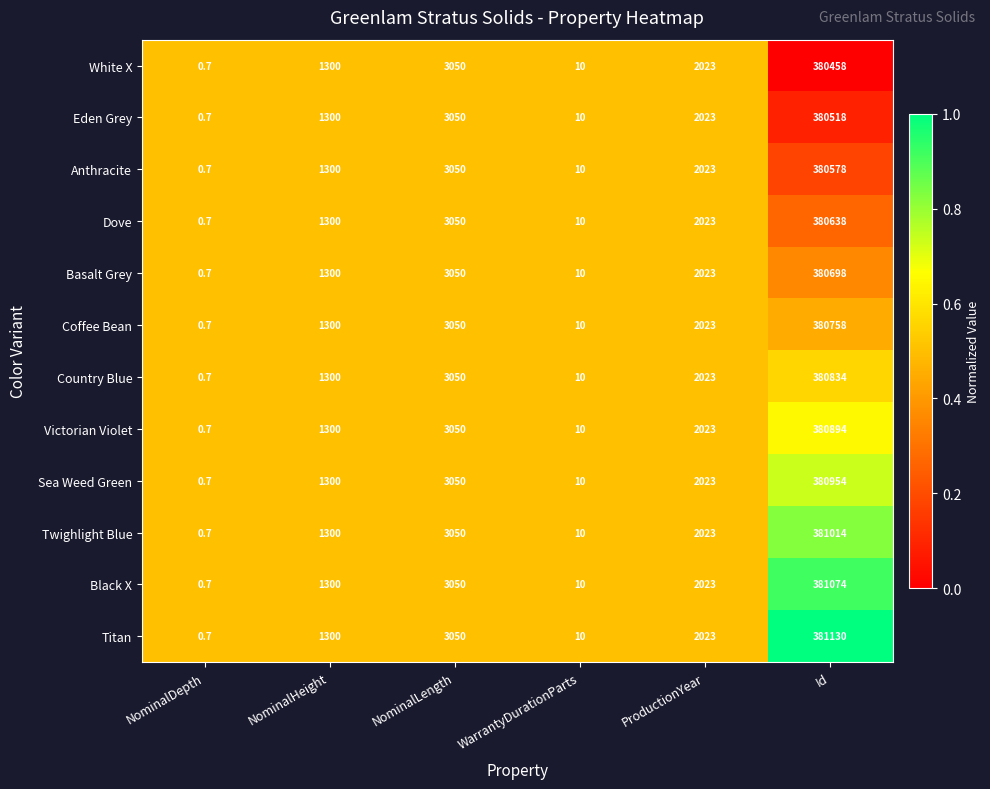

What is the total value across all series at NominalDepth?

8.4